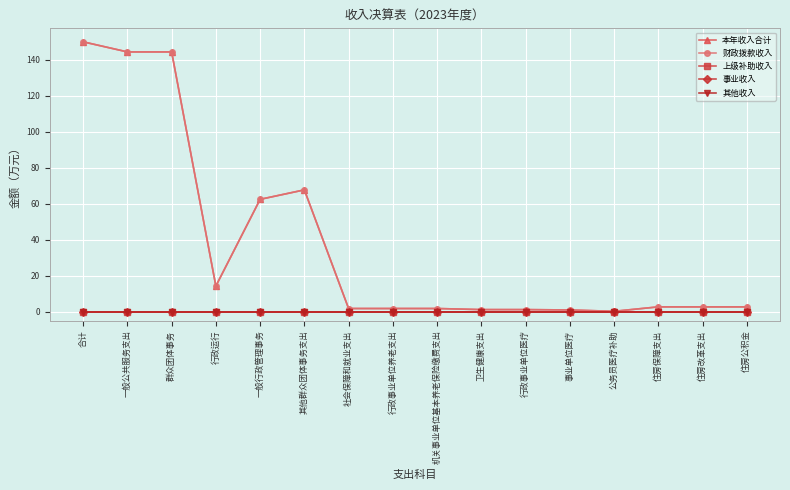

The 其他收入 series shows 0.0 at 住房改革支出. True or false?

True